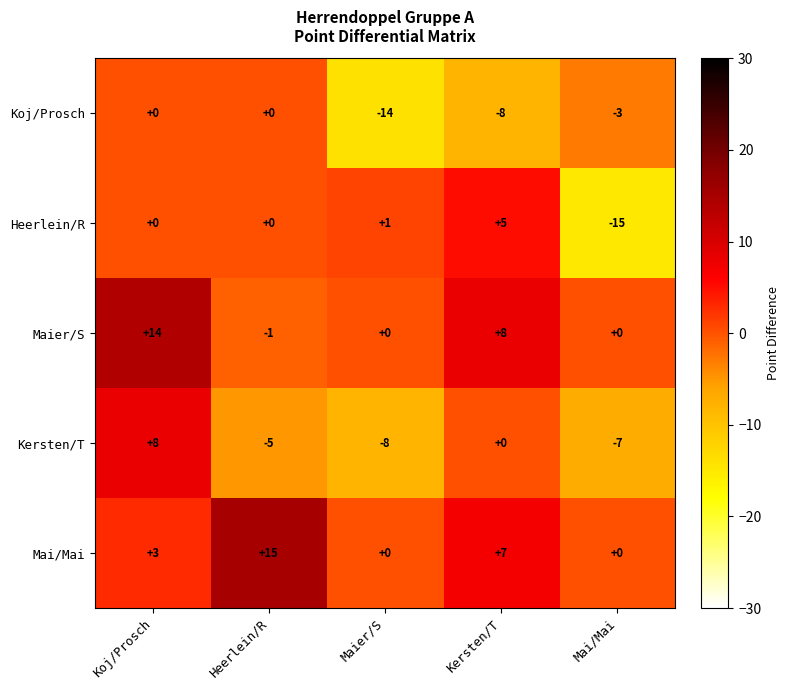

How many negative values does the Kersten/T series have?

3